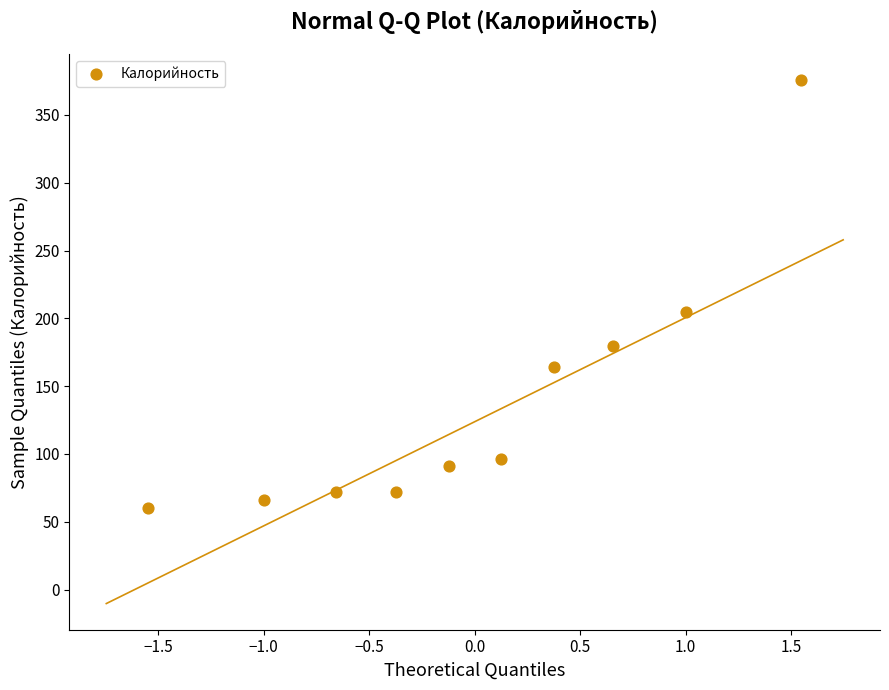

What Y value in the scatter plot is closest to 217?

205.0